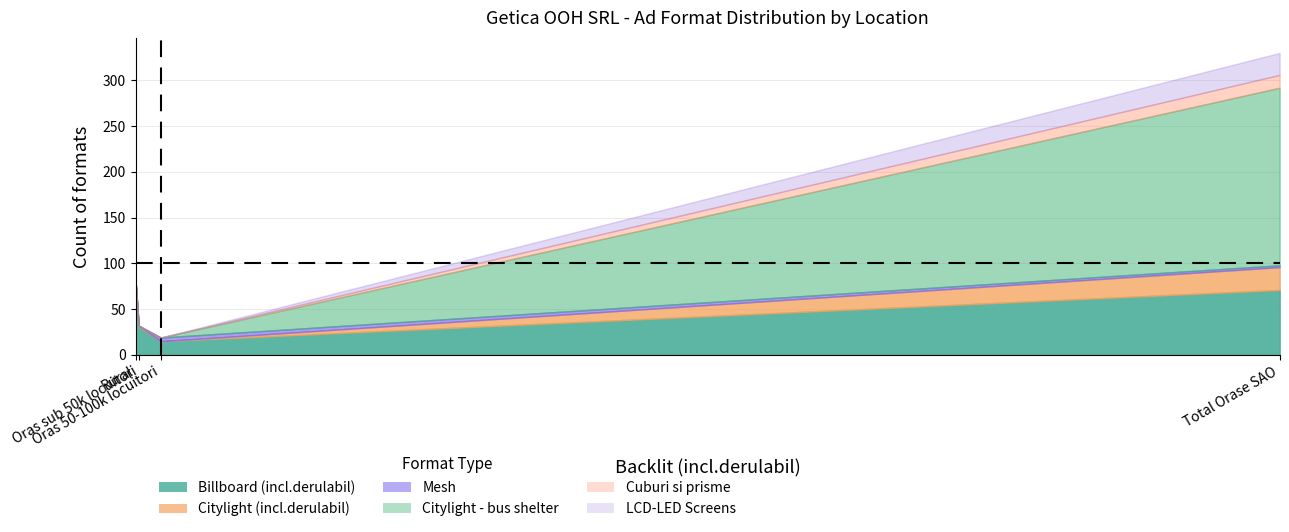

Which series has the widest spread of values?

Citylight - bus shelter